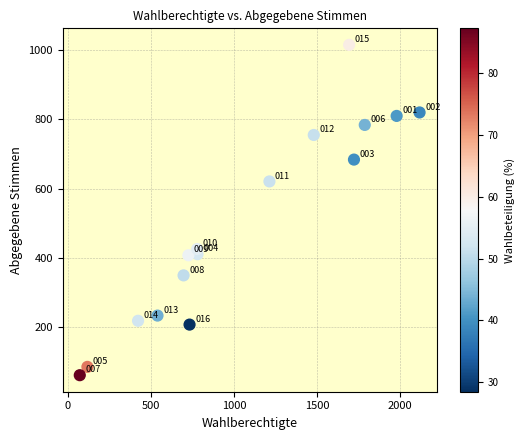

What Y value in the scatter plot is closest to 538?

621